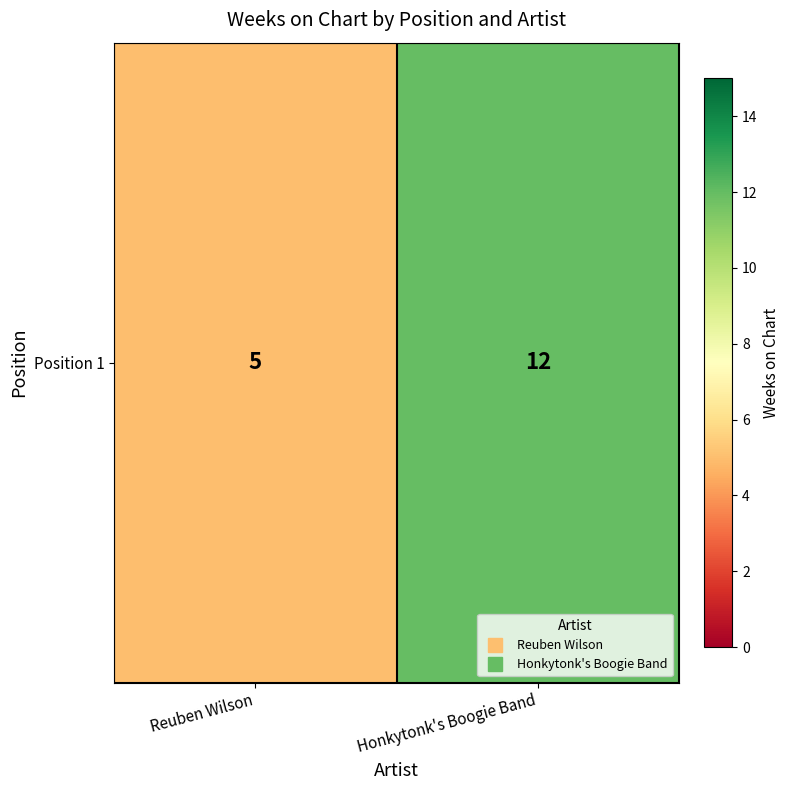

How many data points are less than 12?

1